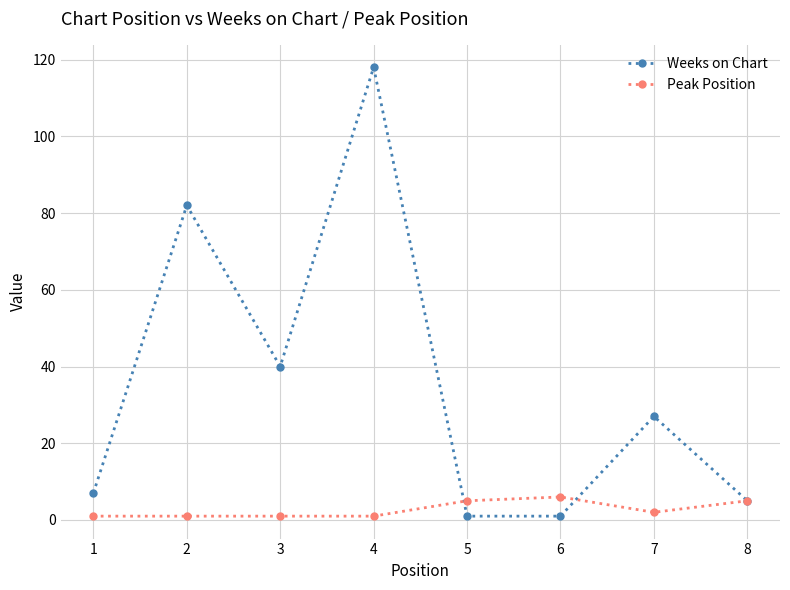

Reading left to right, what are all the values shown in this chart?

Weeks on Chart: 1=7	2=82	3=40	4=118	5=1	6=1	7=27	8=5
Peak Position: 1=1	2=1	3=1	4=1	5=5	6=6	7=2	8=5